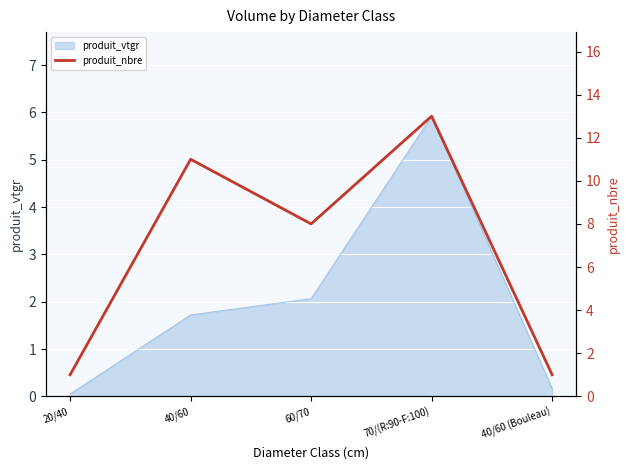

At which category does the data reach its first local valley?

60/70